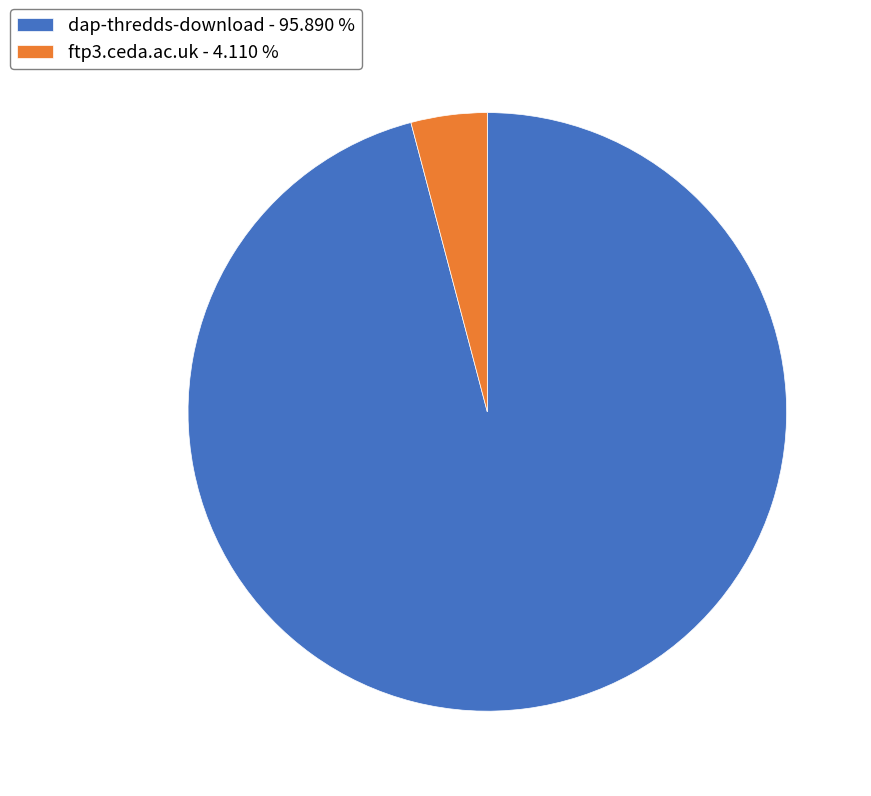

Does ftp3.ceda.ac.uk represent more than half of the total?

No